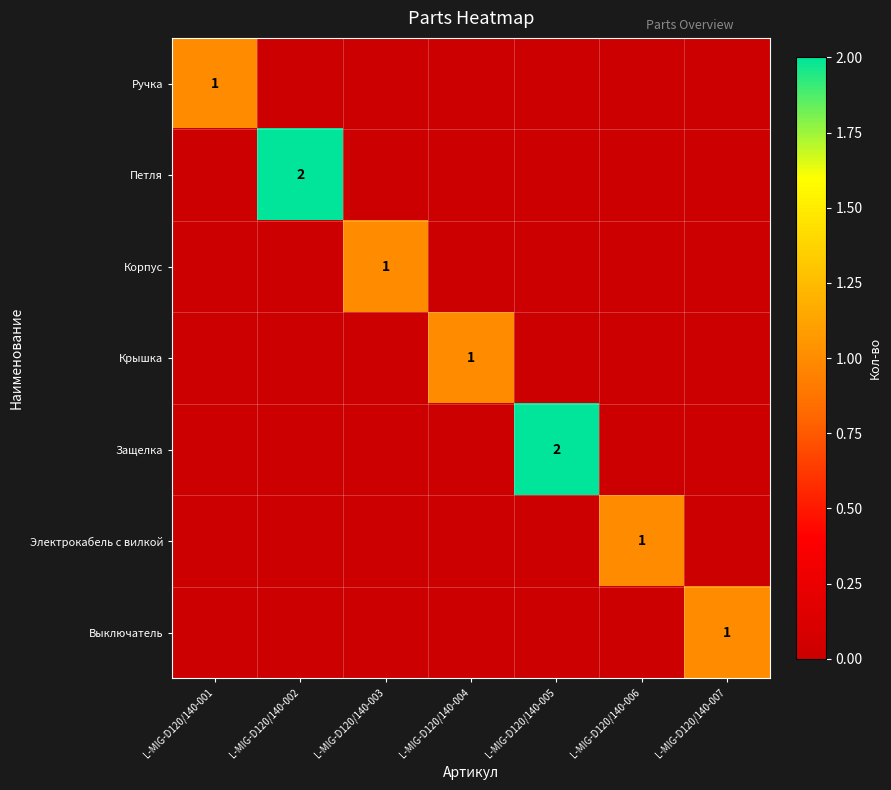

Which label corresponds to the smallest value in the chart?

L-MIG-D120/140-002